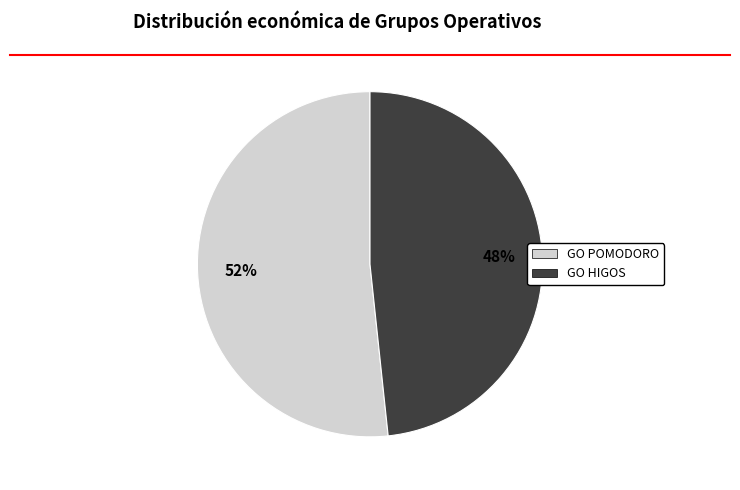

What is the smallest slice in the pie chart?

GO HIGOS